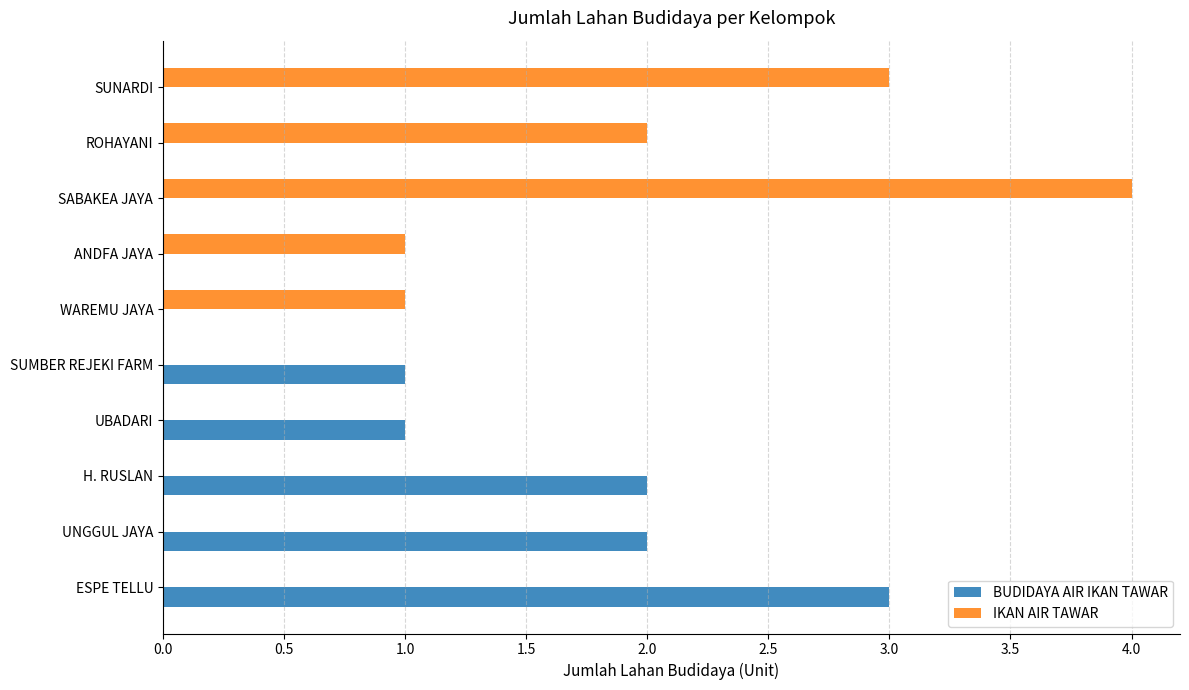

The value of BUDIDAYA AIR IKAN TAWAR at ROHAYANI is 0. True or false?

True